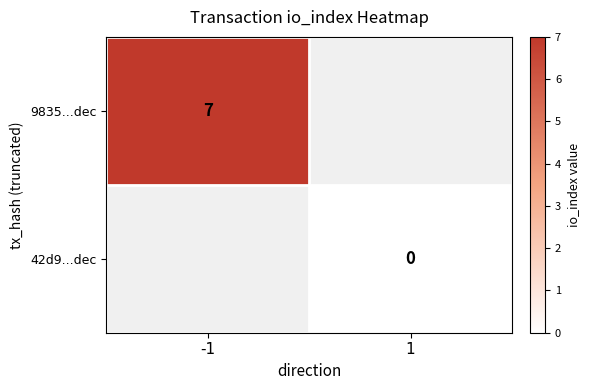

Is it true that 9835...dec equals 7 at -1?

True